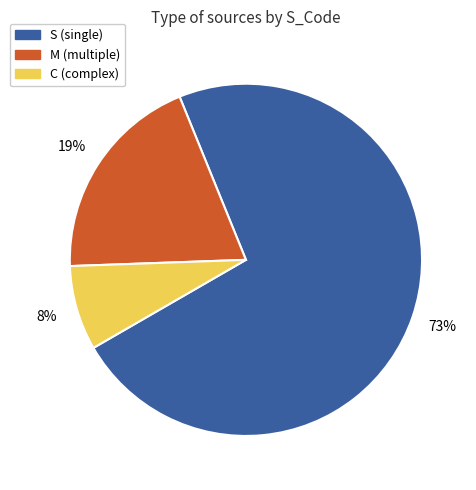

Combined, do S and C account for over 50%?

Yes